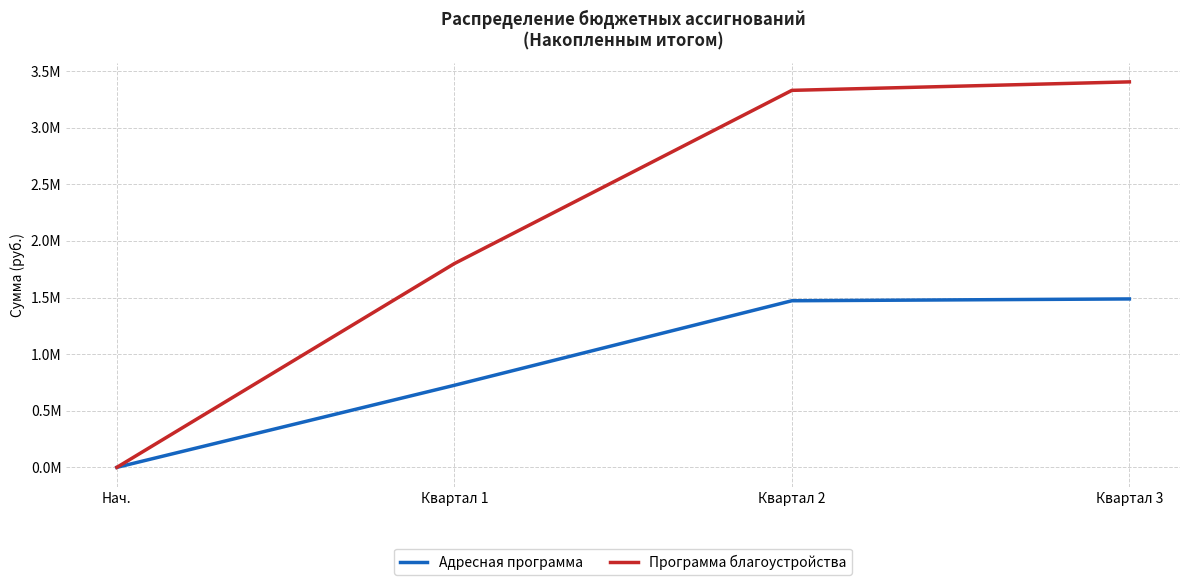

Does the chart display data point markers on the line(s)?

Yes